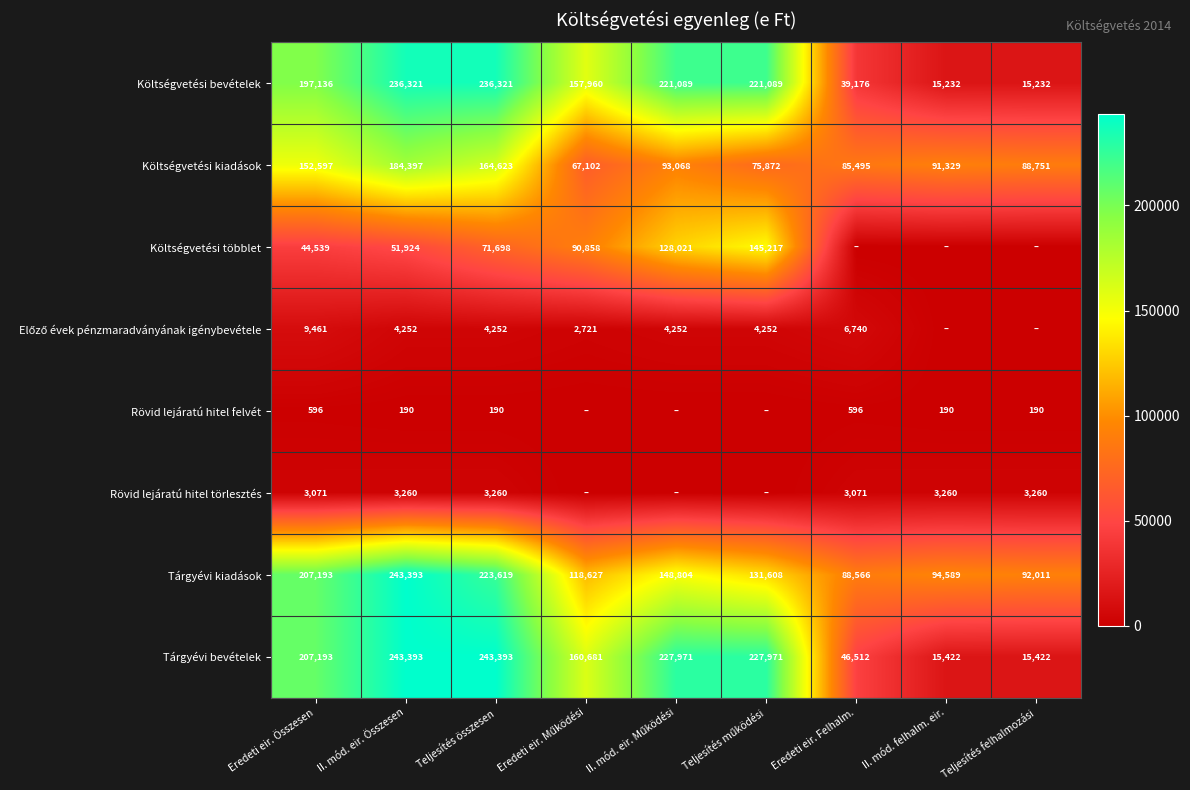

What is the sum of the Költségvetési bevételek values at Eredeti eir. Felhalm. and II. mód. eir. Összesen?

275497